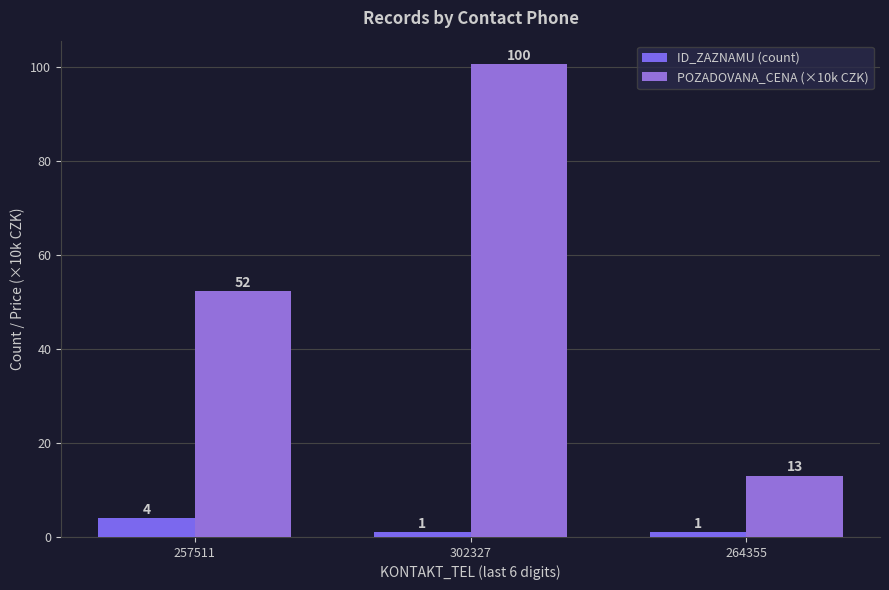

List the series in order of their peak value, lowest first.

ID_ZAZNAMU (count), POZADOVANA_CENA (×10k CZK)